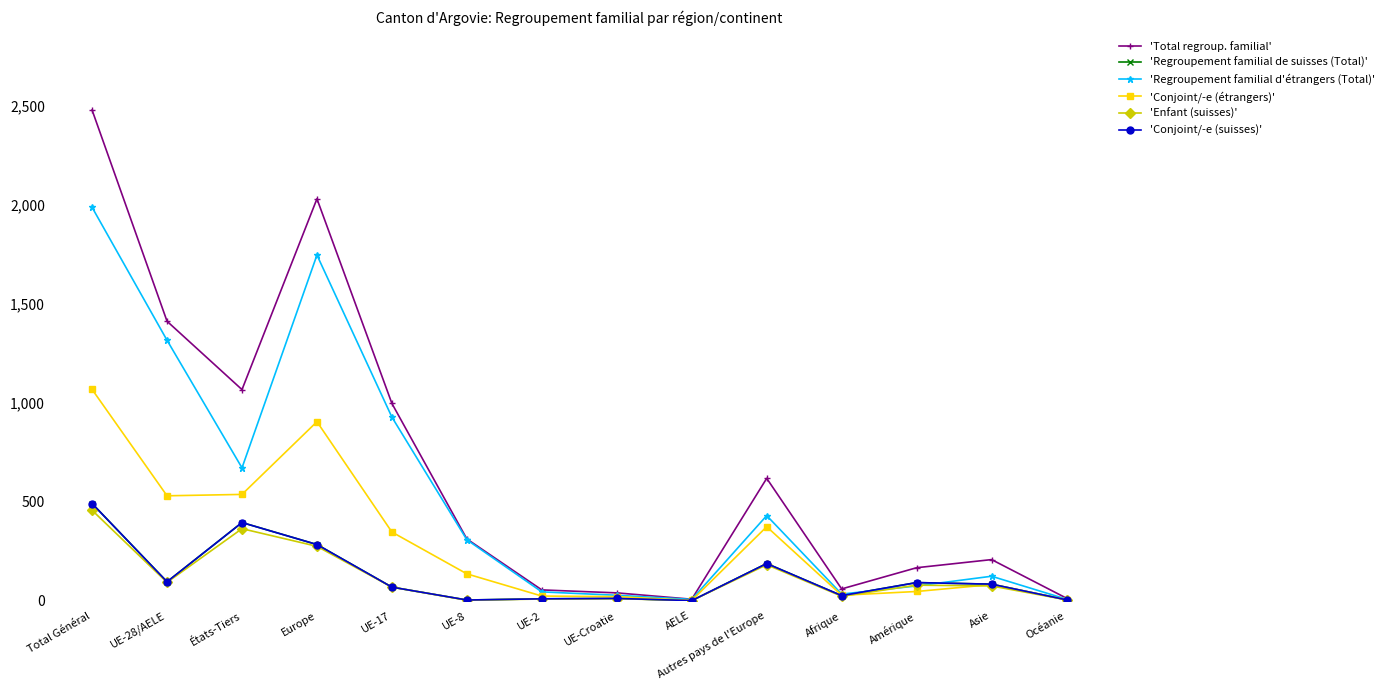

At which category does the chart reach its minimum across all series?

AELE